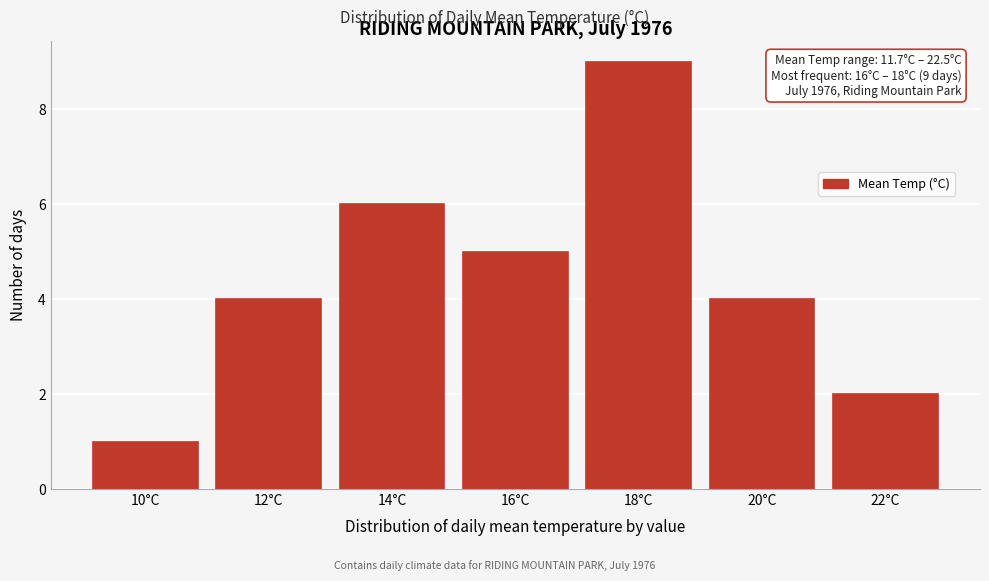

Reading left to right, extract all data points from this chart.

1	4	6	5	9	4	2